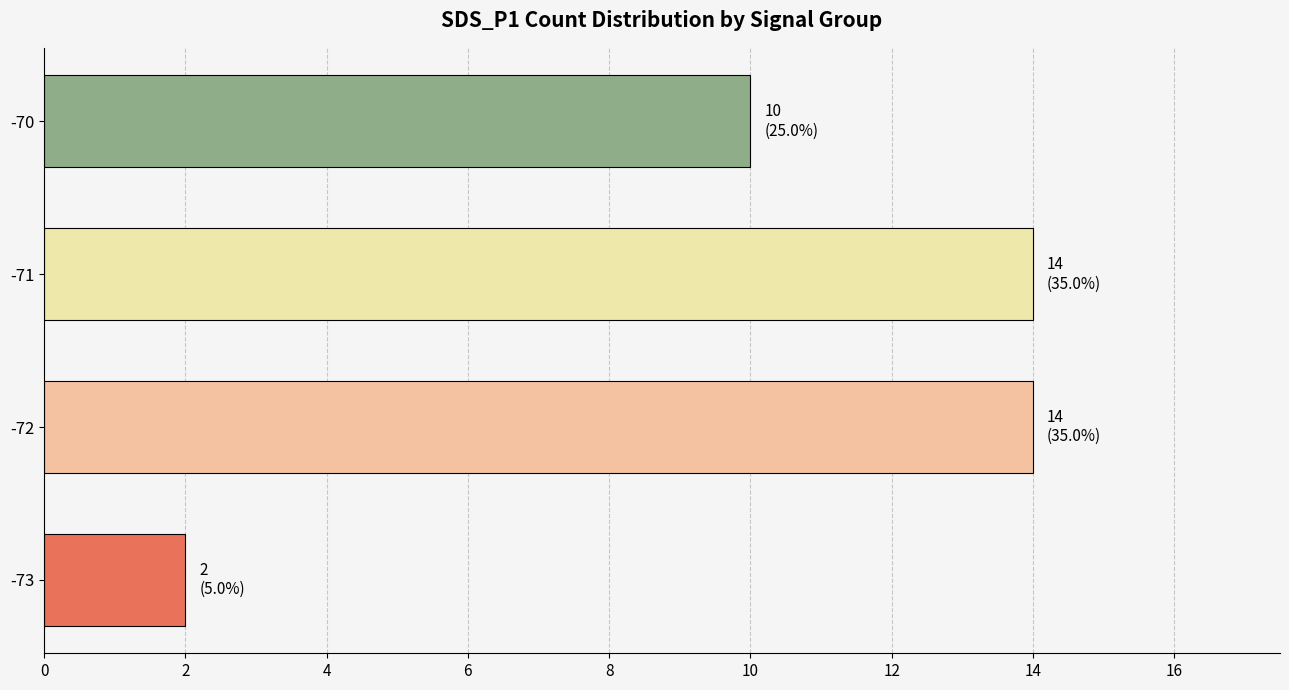

What is the smallest value displayed?

2